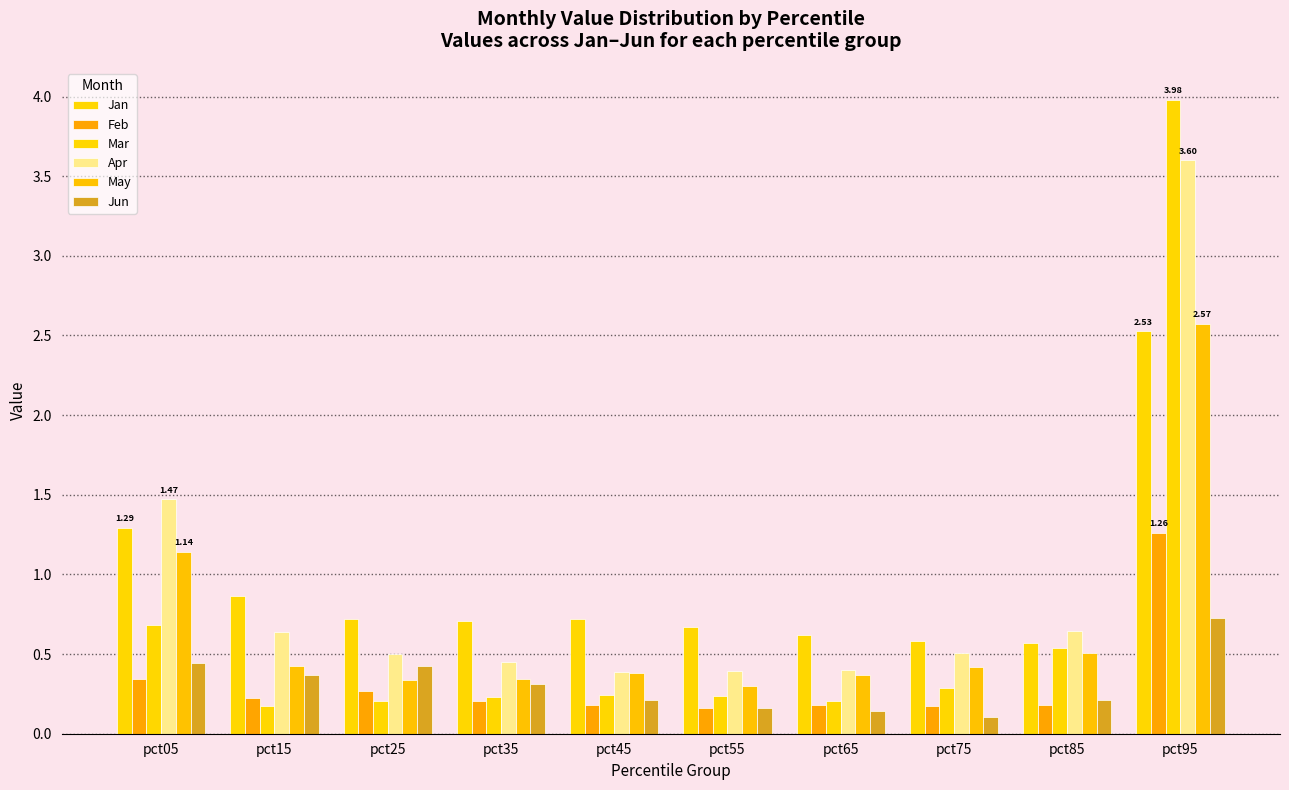

What is the average value of the Jun series?

0.3